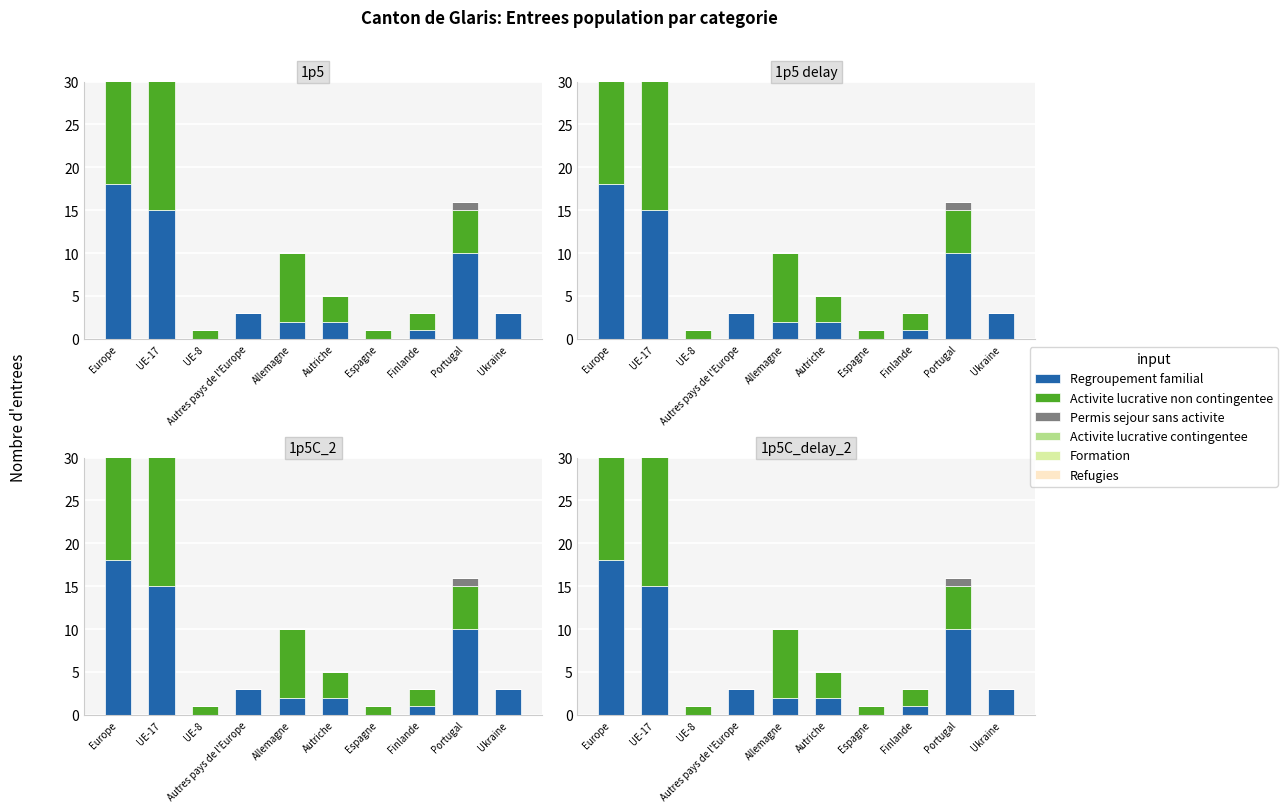

What position from the left is Espagne?

7